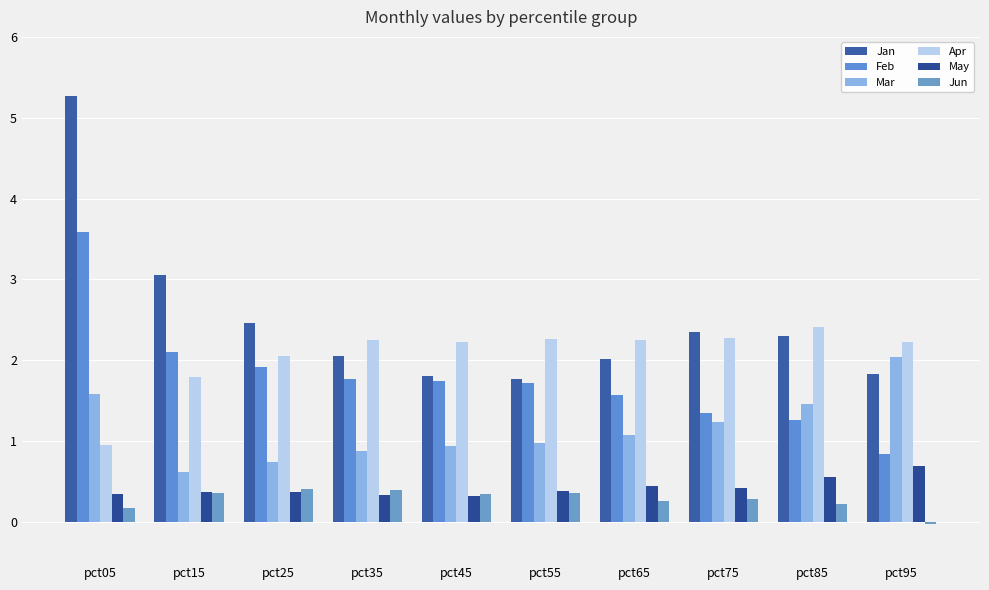

Reading right to left, extract all data points from this chart.

Jan: 1.8	2.3	2.3	2.0	1.8	1.8	2.0	2.5	3.1	5.3
Feb: 0.8	1.3	1.3	1.6	1.7	1.7	1.8	1.9	2.1	3.6
Mar: 2.0	1.5	1.2	1.1	1.0	0.9	0.9	0.7	0.6	1.6
Apr: 2.2	2.4	2.3	2.3	2.3	2.2	2.3	2.0	1.8	1.0
May: 0.7	0.5	0.4	0.4	0.4	0.3	0.3	0.4	0.4	0.3
Jun: -0.0	0.2	0.3	0.3	0.4	0.3	0.4	0.4	0.4	0.2